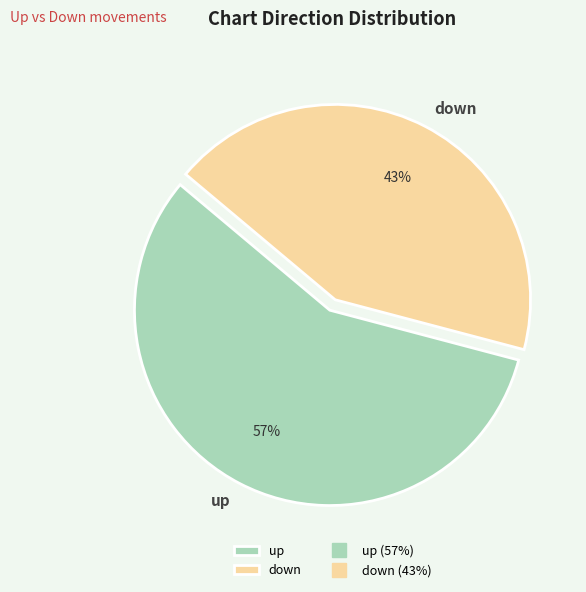

True or false: up accounts for 67% of the total.

False